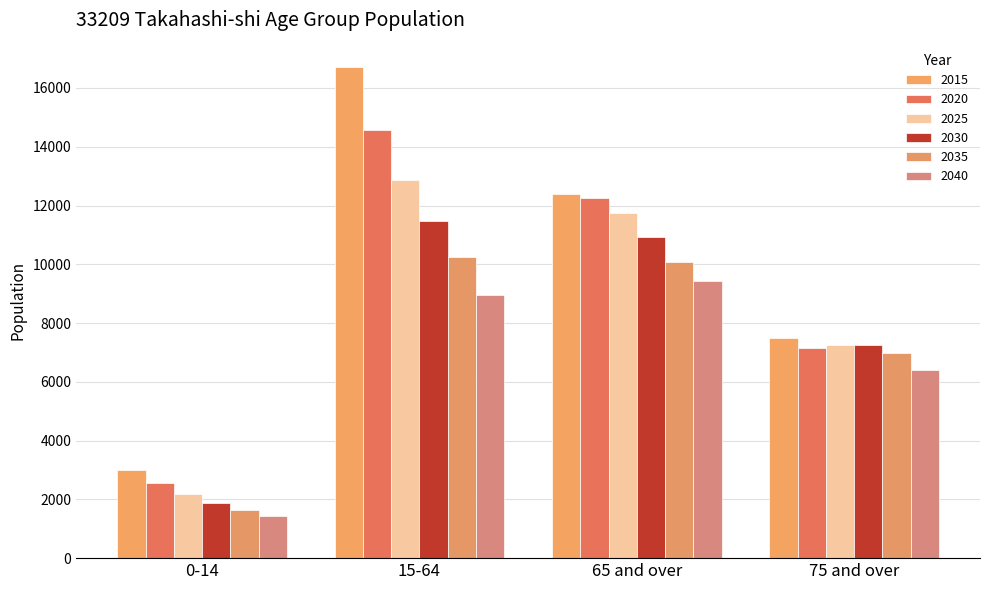

How many bars are there in total?

24